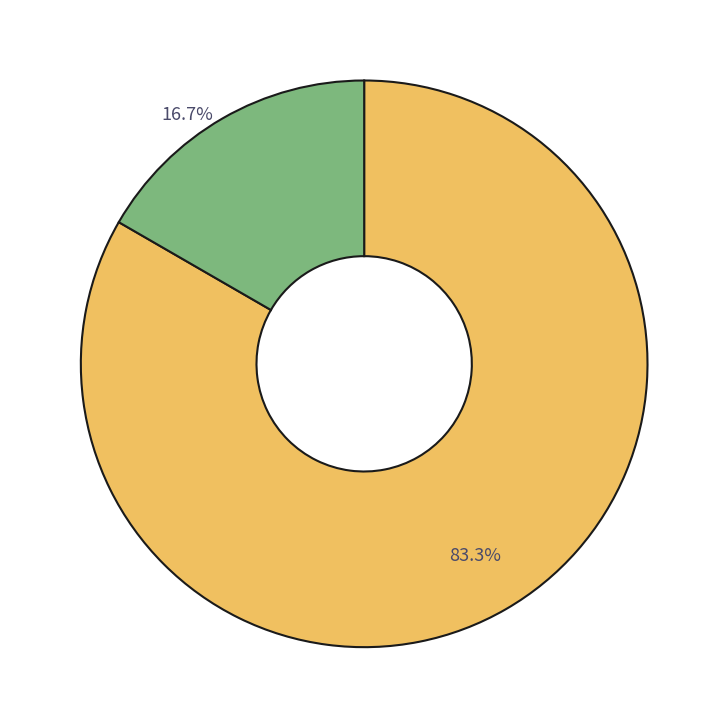

Does any single category account for the majority?

Yes